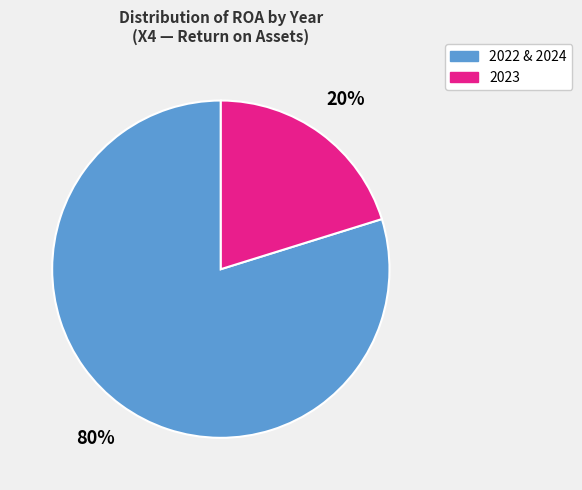

Does any single category account for the majority?

Yes